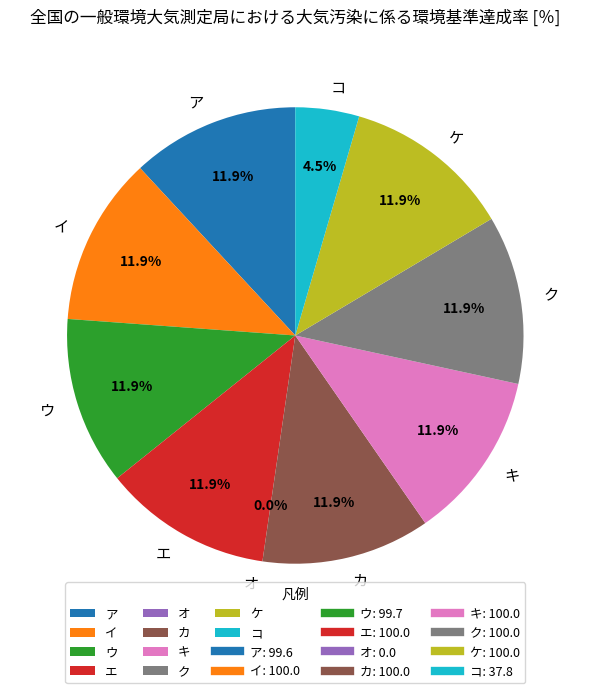

Is the sum of カ and コ greater than half?

No